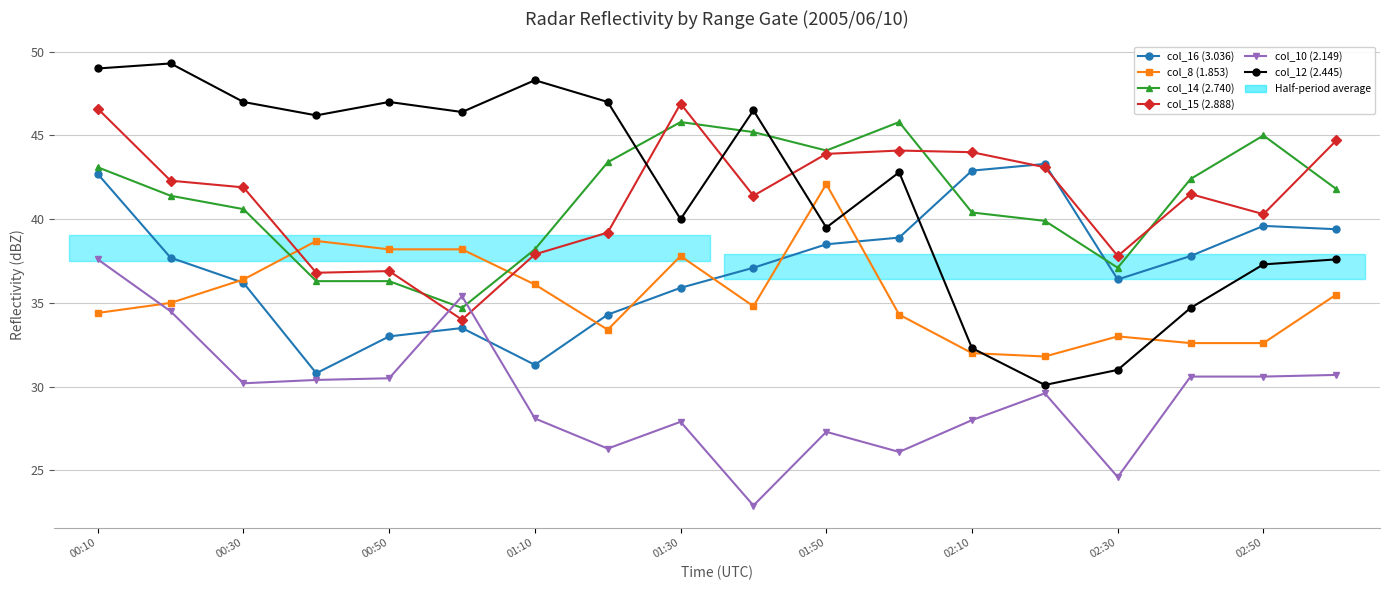

Which series changed the most between 02:50 and 13?

col_12 (2.445)